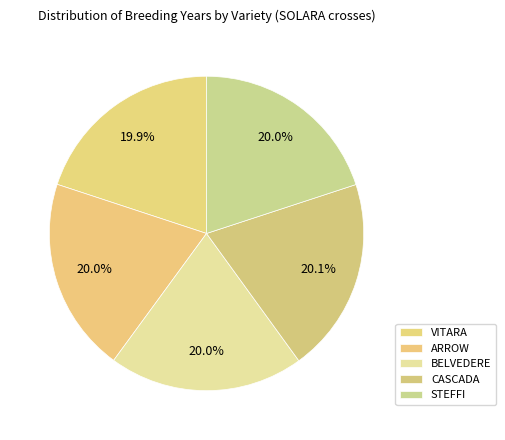

Is the sum of STEFFI and BELVEDERE greater than half?

No